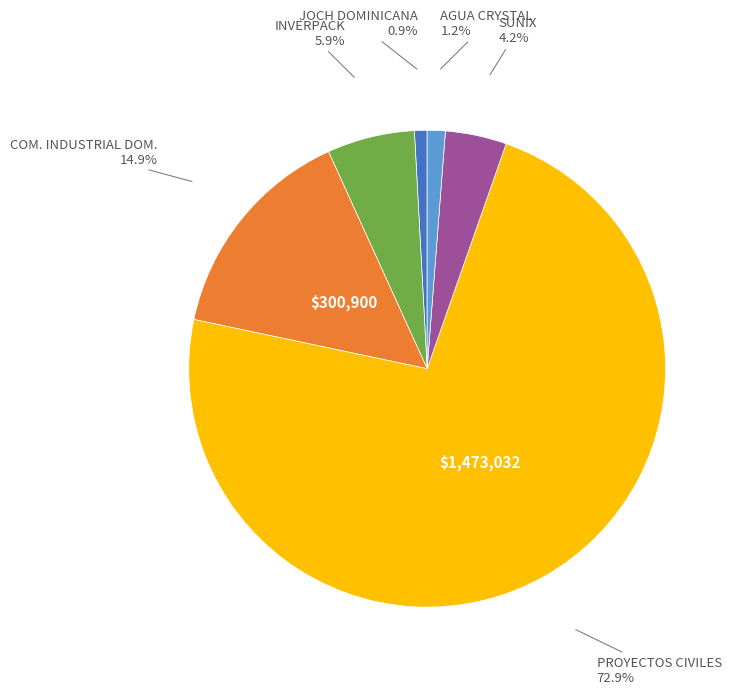

Which category accounts for the majority?

PROYECTOS CIVILES